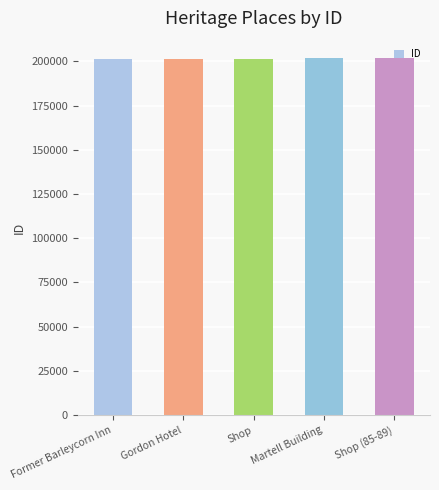

What is the sum of the values at Former Barleycorn Inn and Shop (85-89)?

402770